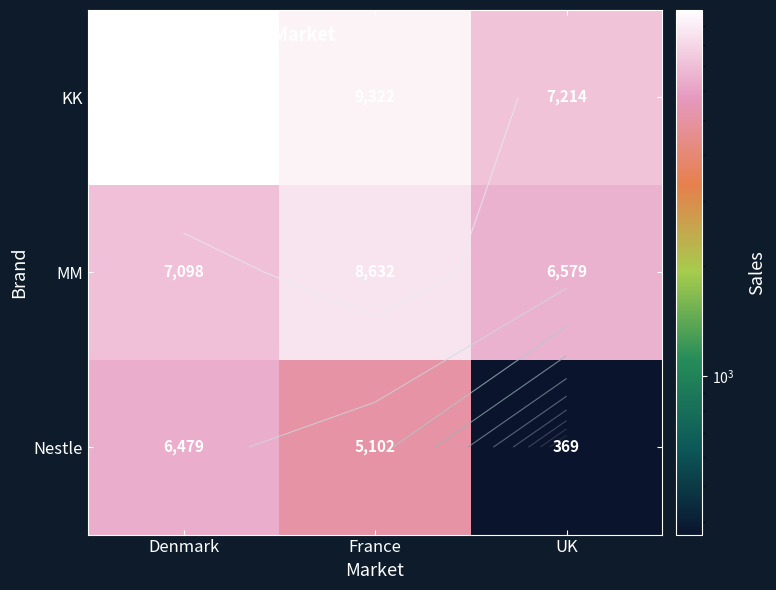

Which has a higher value, UK or Denmark?

Denmark